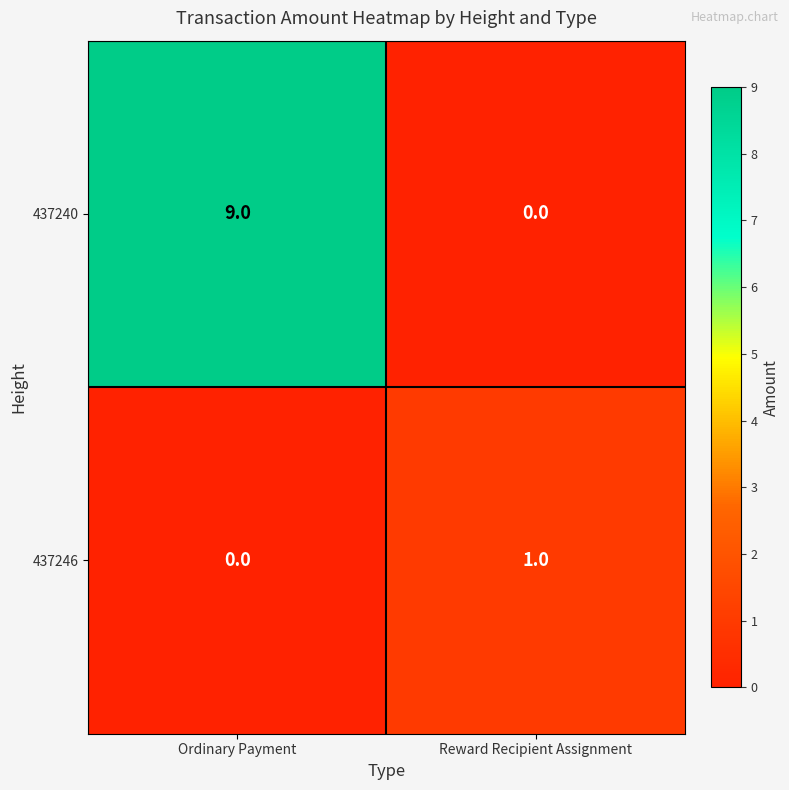

Where is 437246 nearest to the value 0?

Ordinary Payment